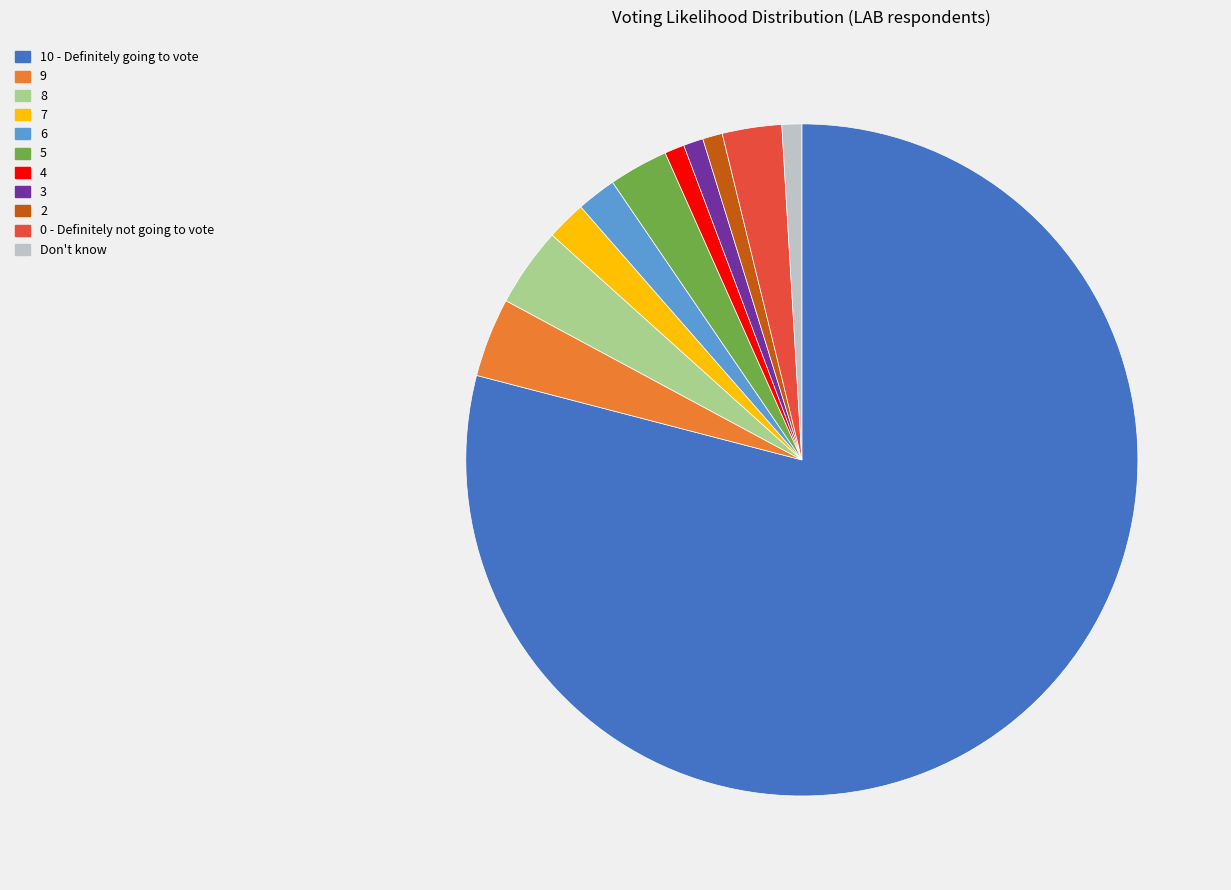

Count the number of slices in the pie.

11